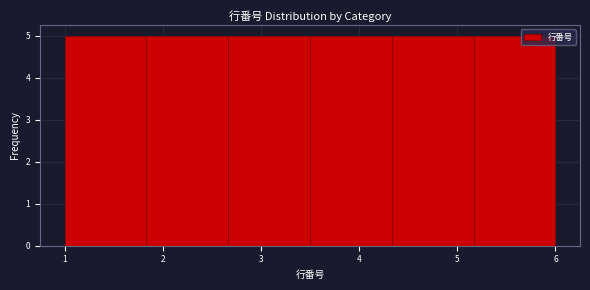

Reading left to right, transcribe this chart: for each bar, give the range it covers on the x-axis and its height. Neither the bar edges nor the heights are printed on the chart, so give them approximately, as read against the axes.

1.0 to 1.8: 5
1.8 to 2.7: 5
2.7 to 3.5: 5
3.5 to 4.3: 5
4.3 to 5.2: 5
5.2 to 6.0: 5